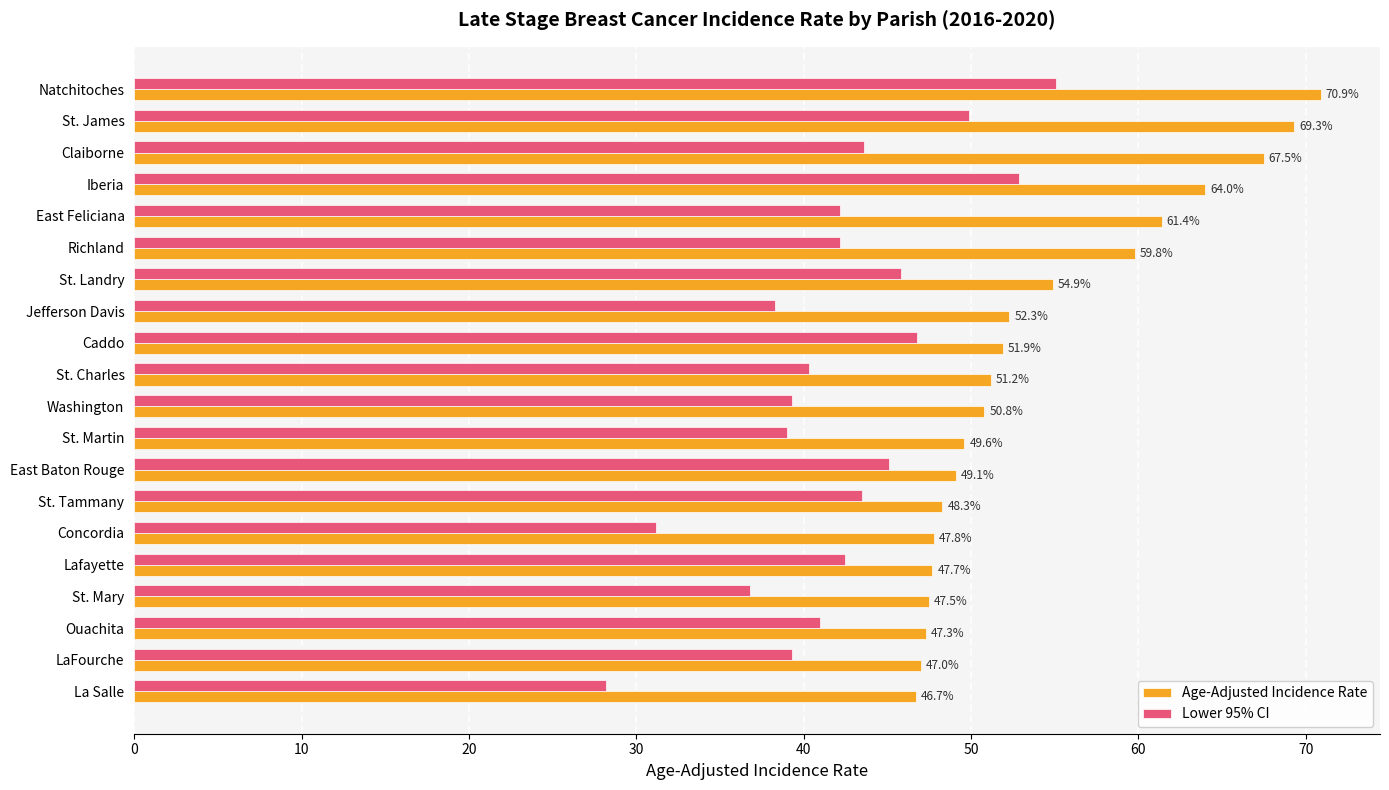

Rank the series by their average value, from lowest to highest.

Lower 95% CI, Age-Adjusted Incidence Rate